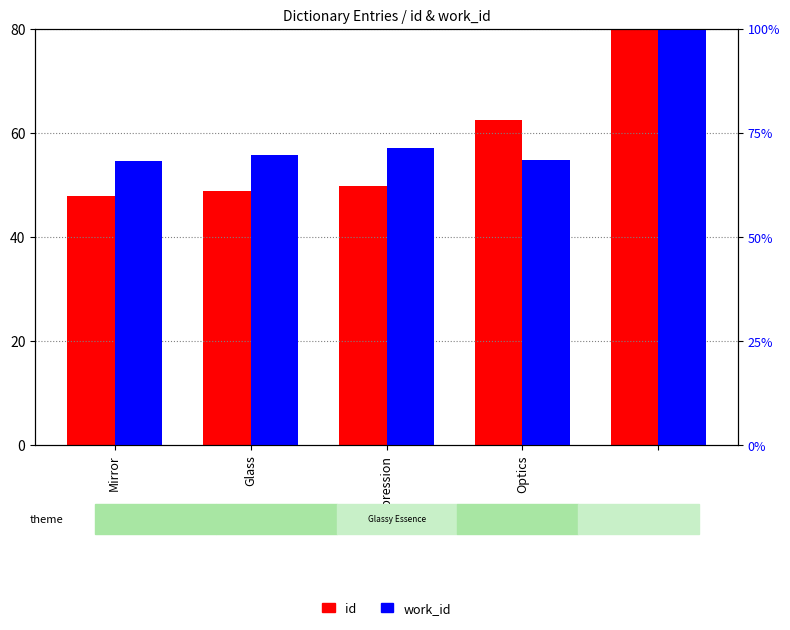

What are all the series names shown in the legend?

id, work_id